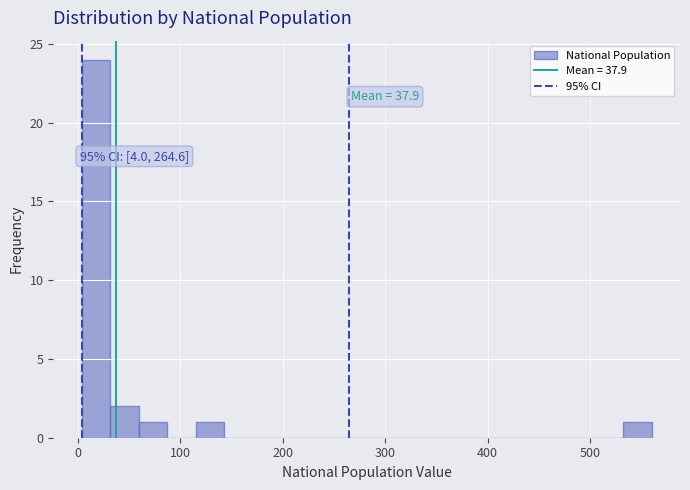

Read against the x-axis, roughly where is the centre of the tallest bar?

20